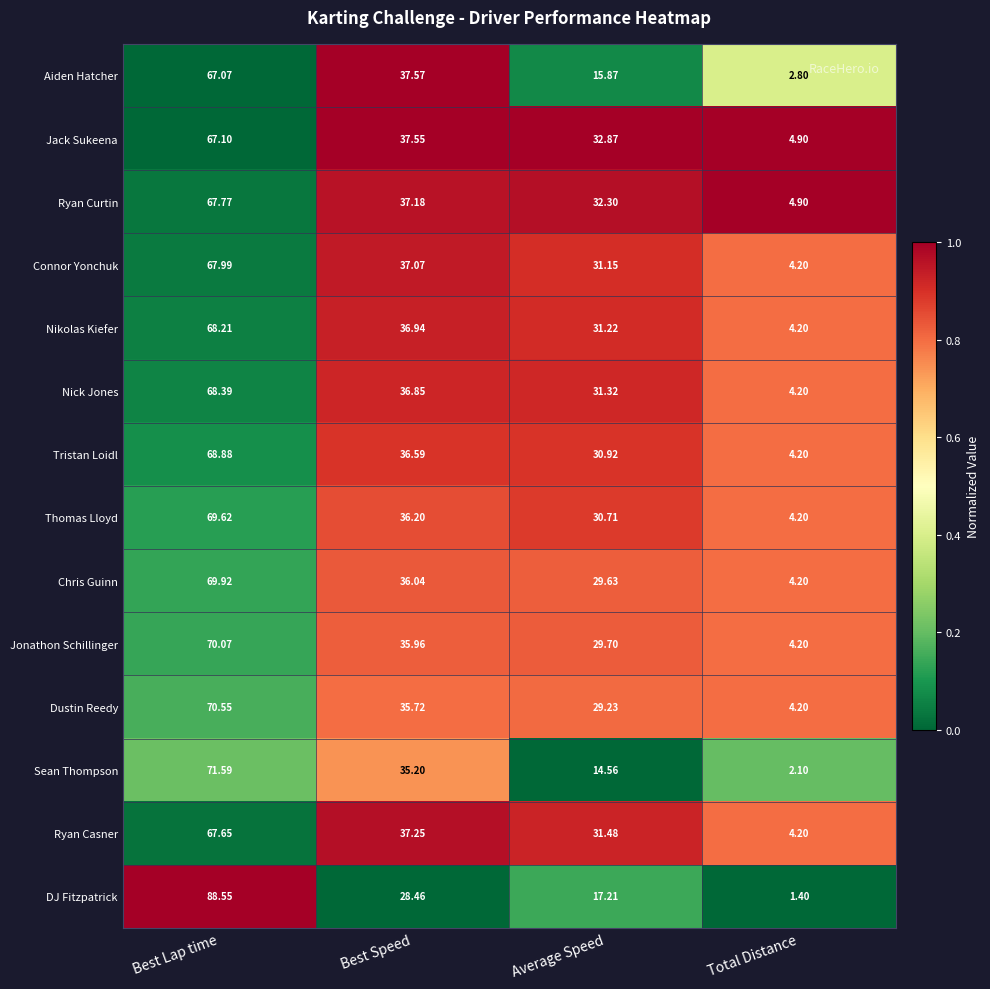

List the labels in order of Thomas Lloyd value, smallest first.

Total Distance, Average Speed, Best Speed, Best Lap time